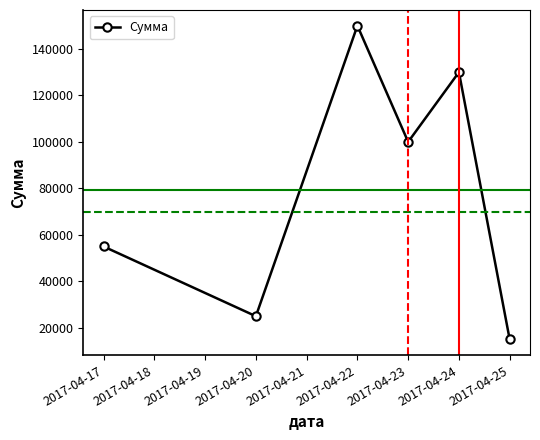

What is the approximate value at 2017-04-17?

55000